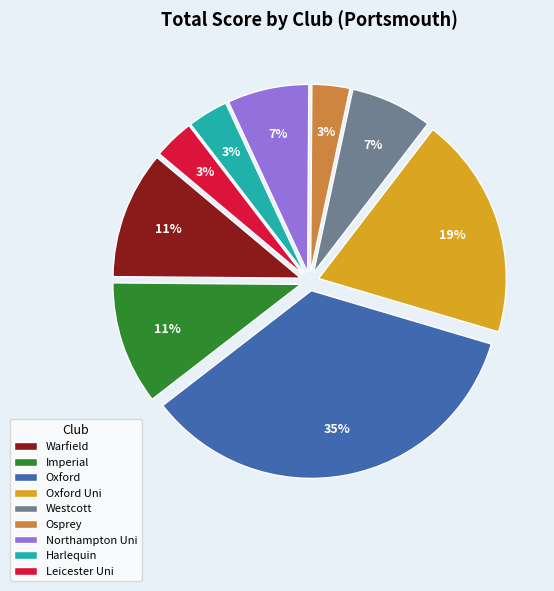

Which category has the biggest portion of the pie?

Oxford